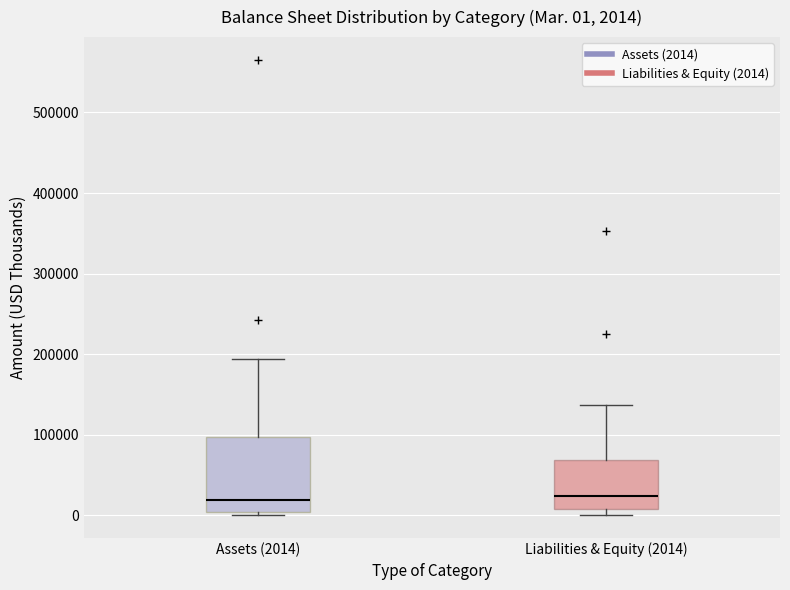

Comparing the boxes themselves (not the whiskers), which one is the tallest?

Assets (2014)